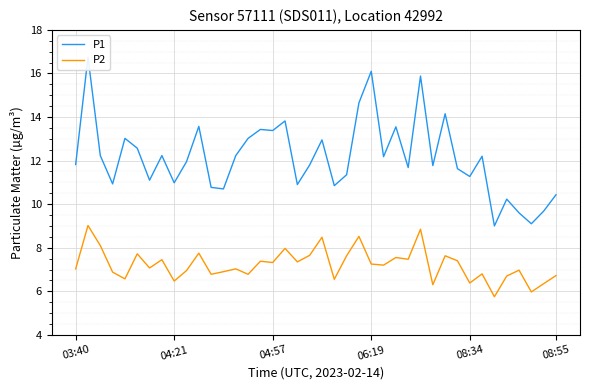

What is the smallest value displayed?

5.8